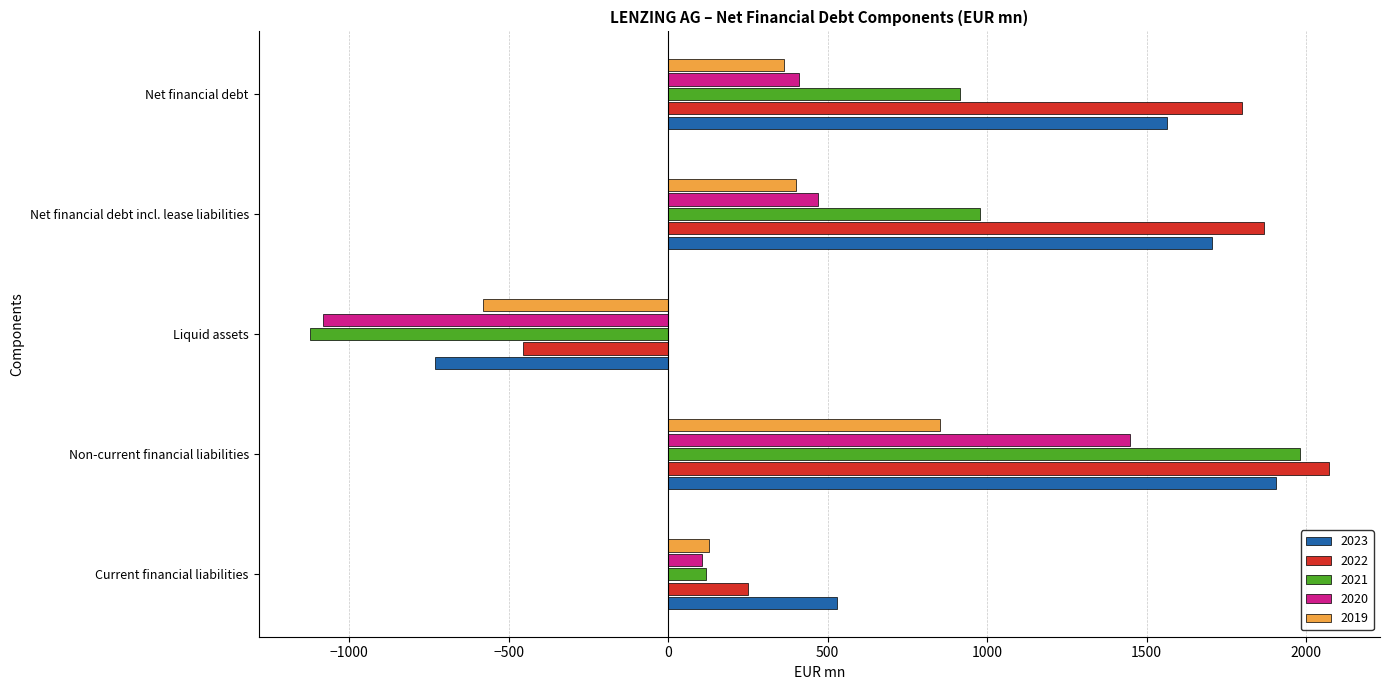

What is the difference between the highest and lowest values at Net financial debt incl. lease liabilities?

1468.4